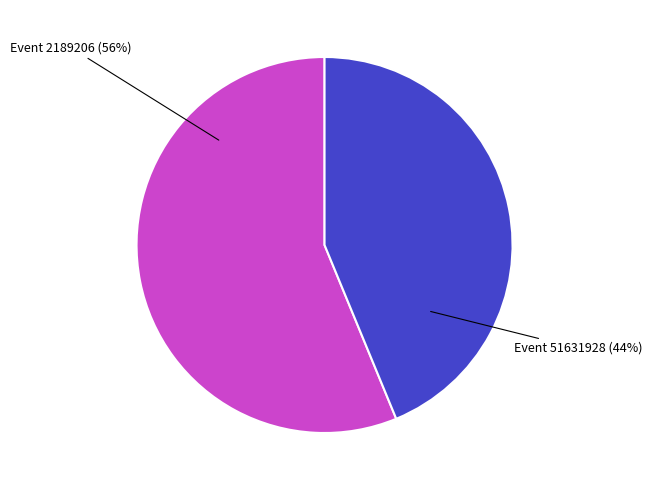

To the nearest percent, what is the average slice percentage?

50%